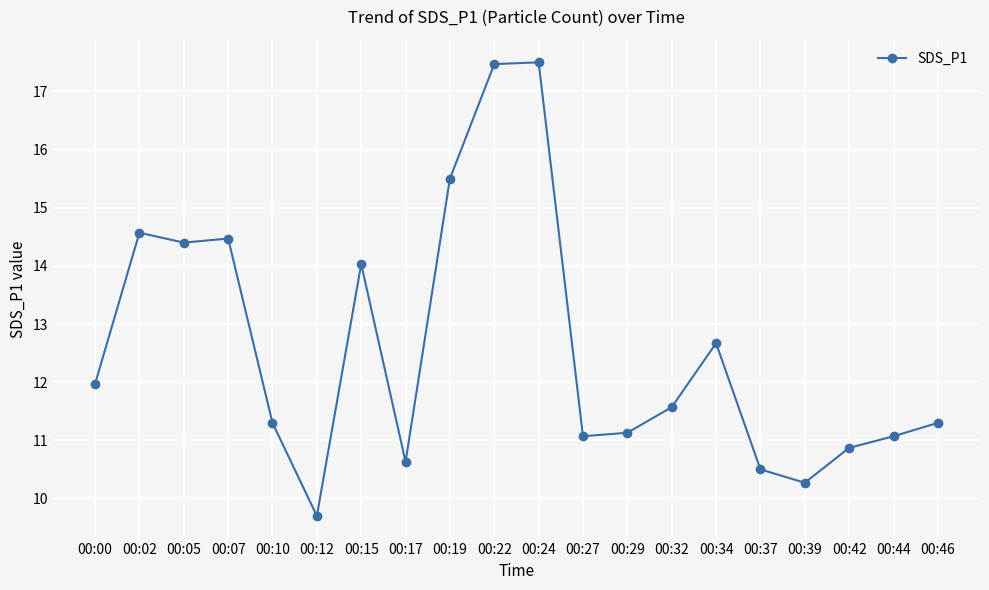

What is the change in value from 00:00 to 00:05?

+2.4